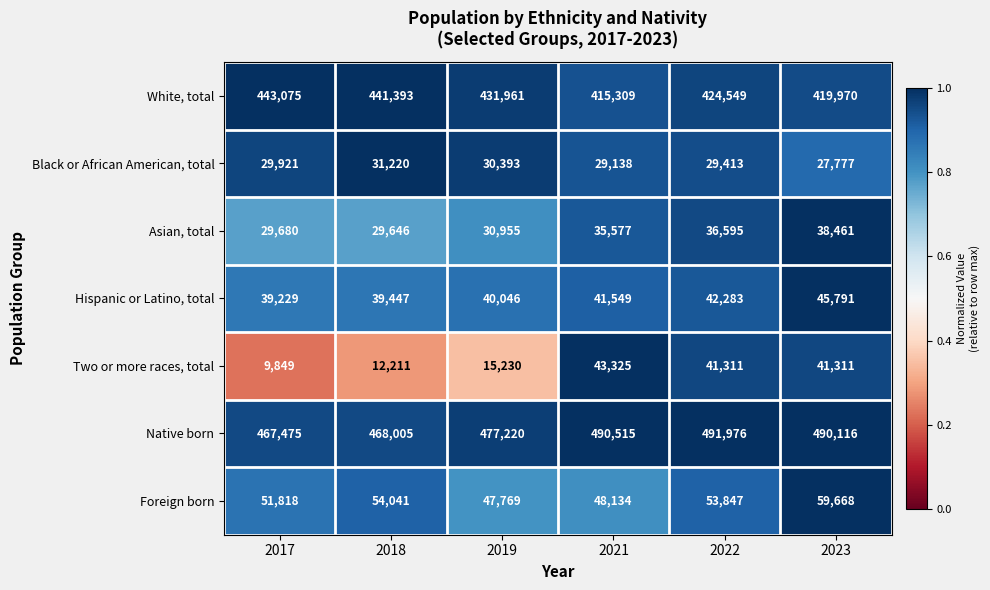

Between 2019 and 2022, which series saw the biggest shift?

Two or more races, total